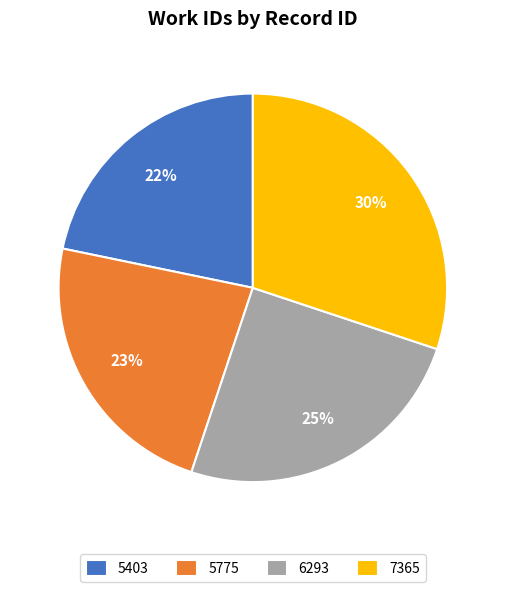

To the nearest percent, what is the difference between the largest and smallest slice percentages?

8%